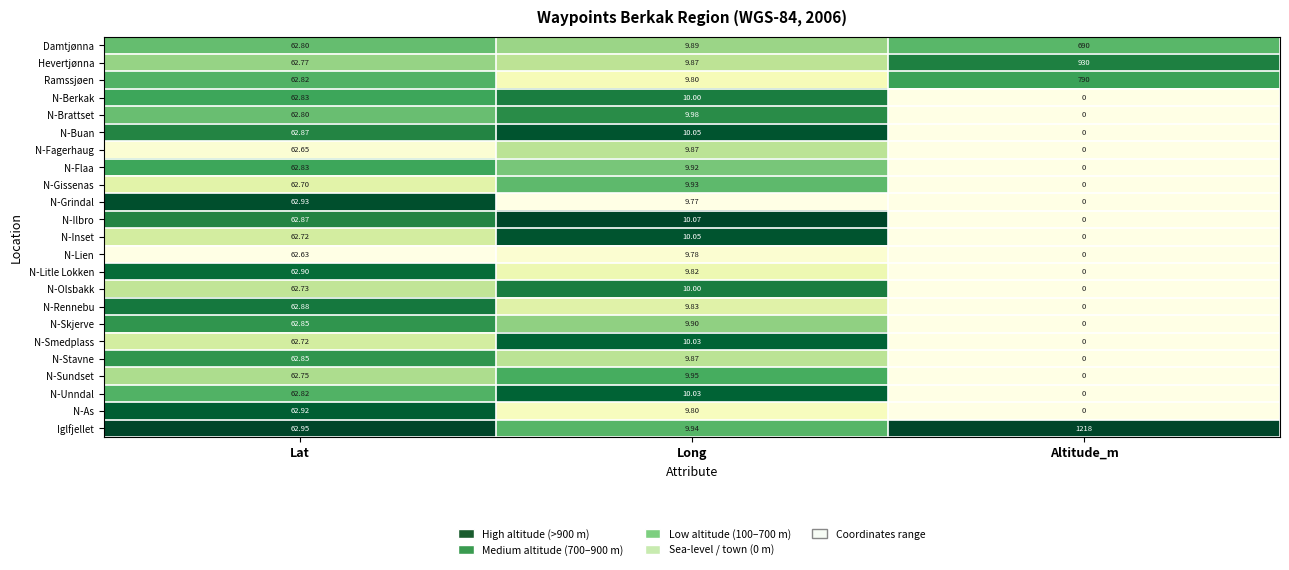

How many data points does each series have?

3